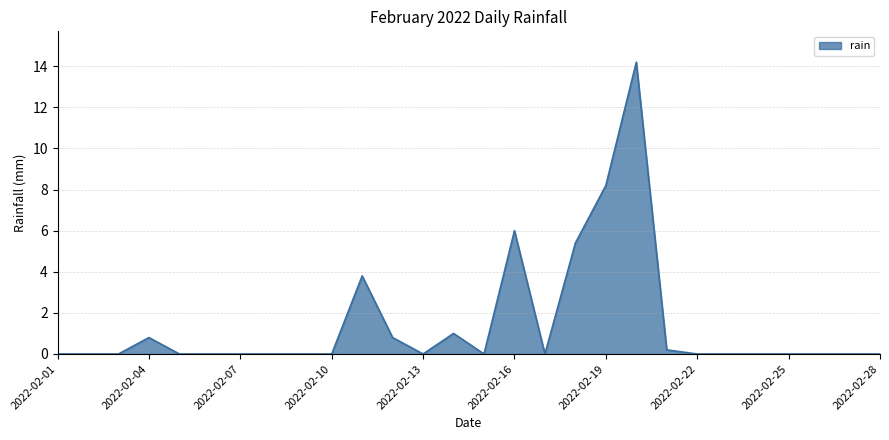

What is the maximum value shown in the chart?

14.2